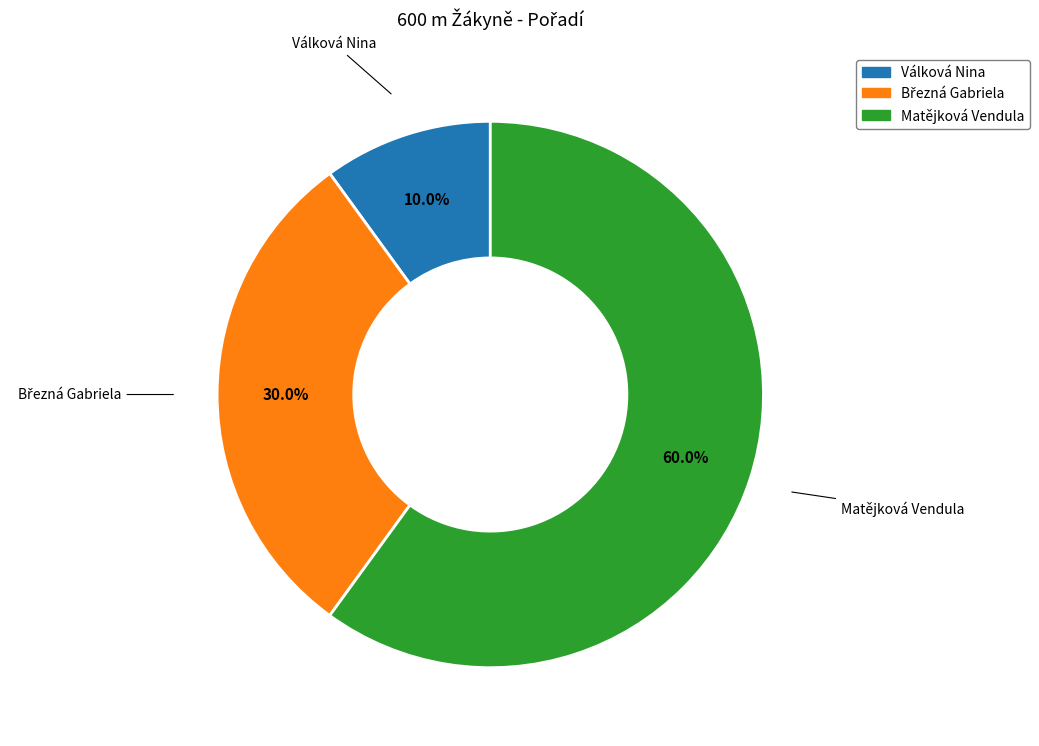

Which slice is the smallest?

Válková Nina